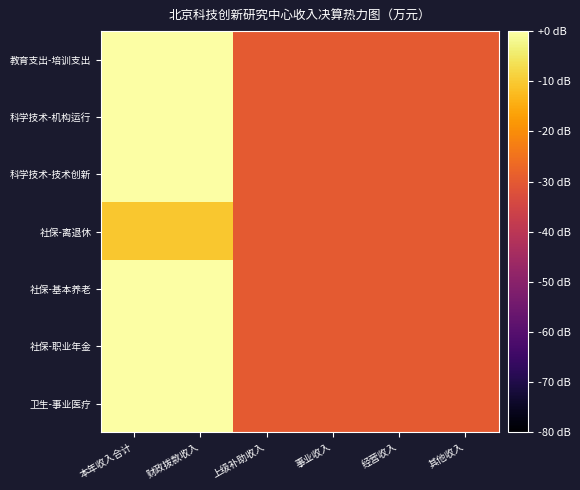

What is the minimum value shown in the chart?

-30.0